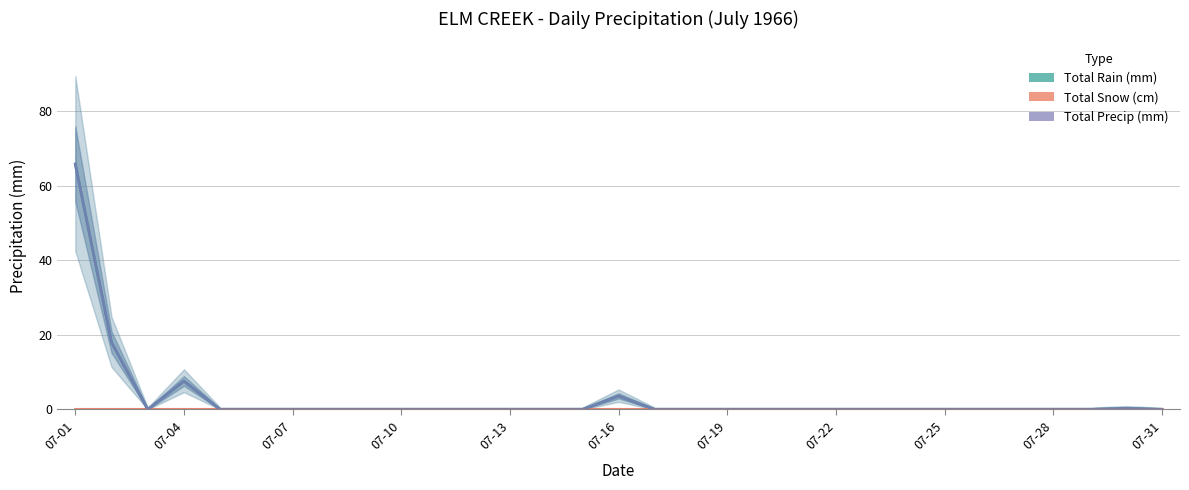

At how many categories does at least one series exceed 65?

1